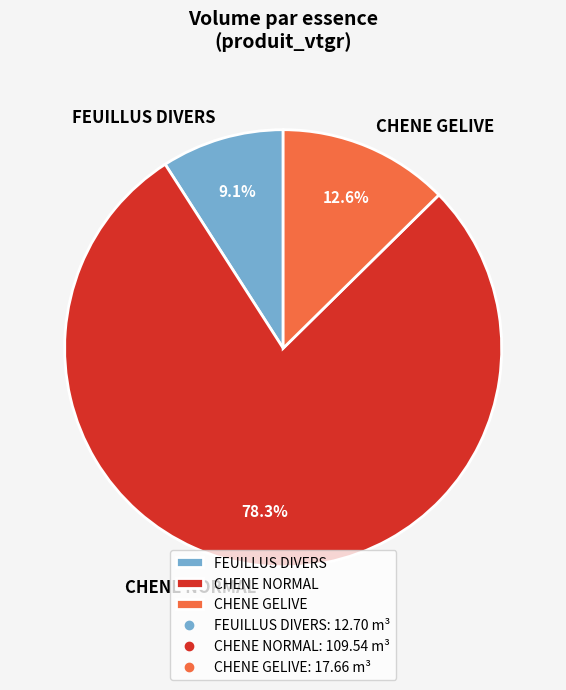

Which category has the biggest portion of the pie?

CHENE NORMAL